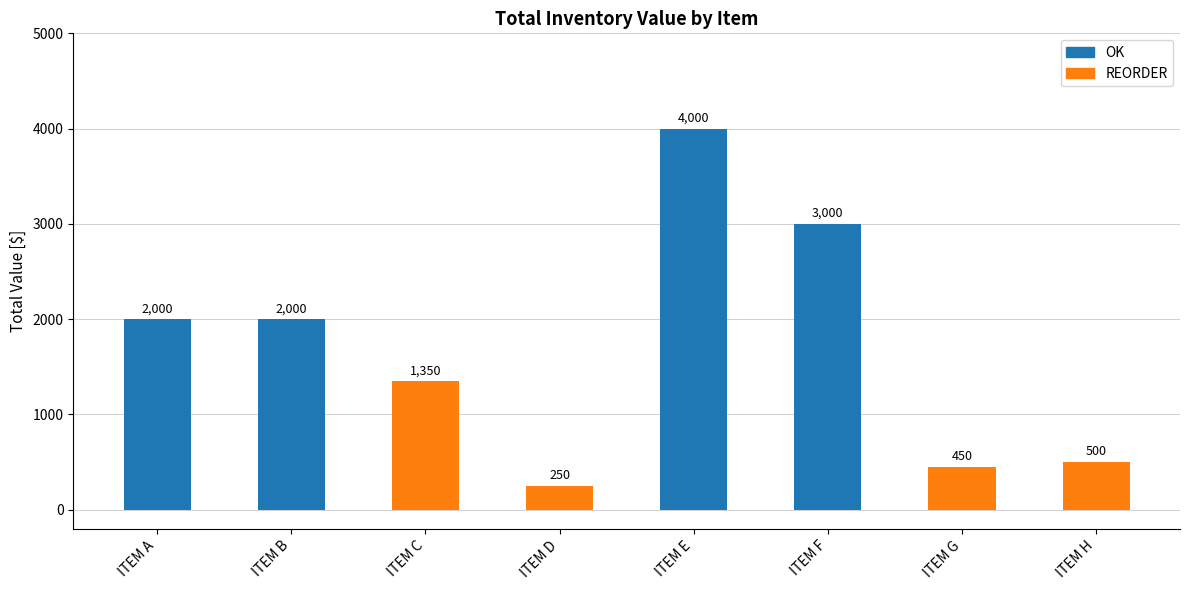

Which has a higher value, ITEM D or ITEM G?

ITEM G